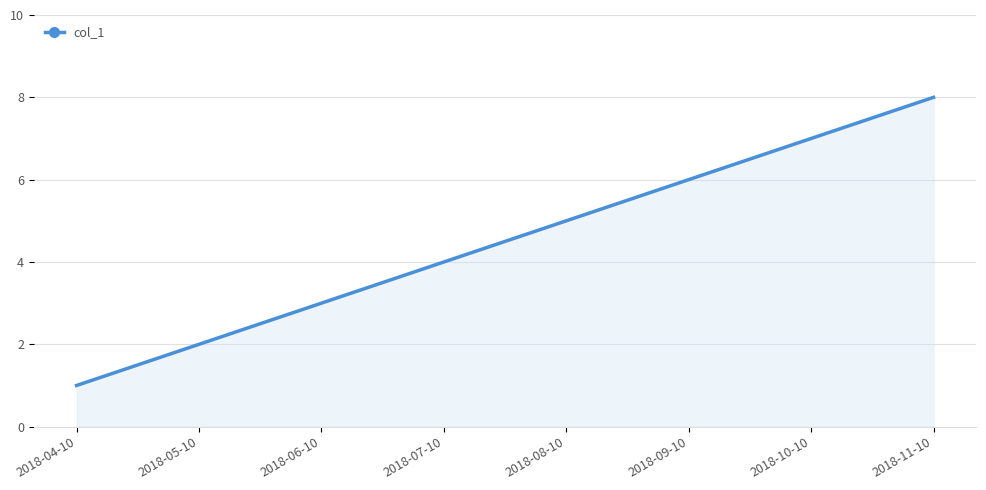

What is the difference between the maximum and minimum values?

7